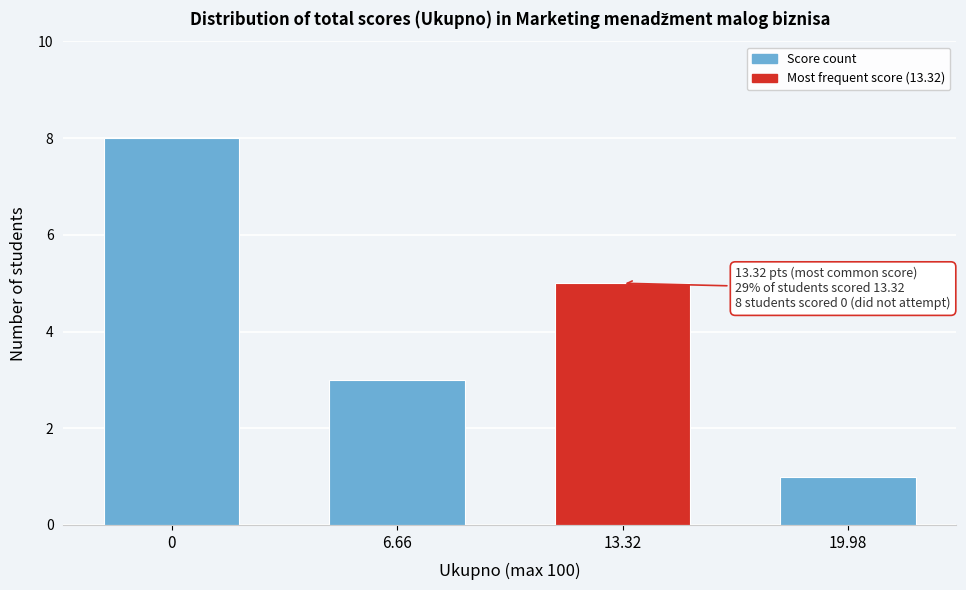

Reading left to right, transcribe all the data shown in this chart.

8	3	5	1